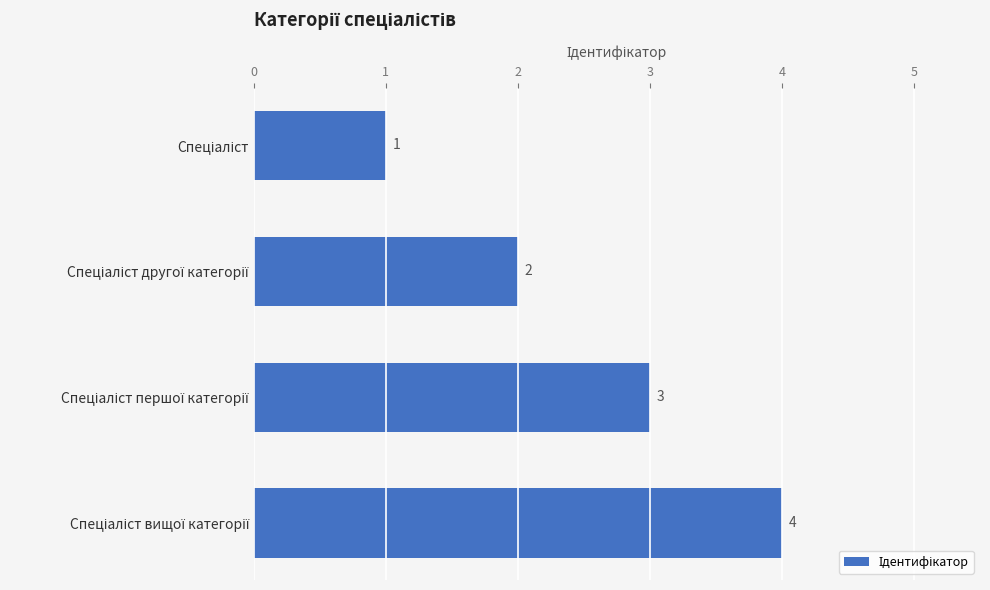

What is the maximum value shown in the chart?

4